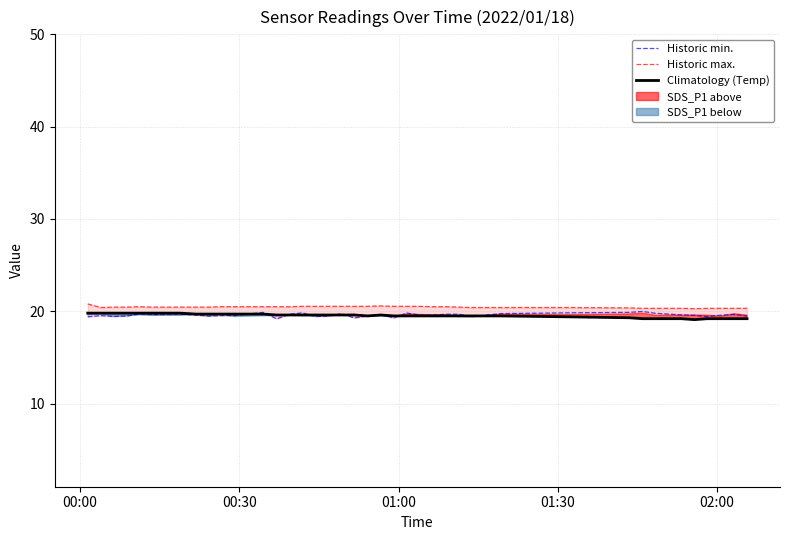

Reading right to left, transcribe all the data shown in this chart.

Historic min.: 19.5	19.7	19.6	19.4	19.6	19.6	19.8	20.0	19.9	19.8	19.8	19.4	19.7	19.7	19.6	19.6	19.8	19.3	19.6	19.5	19.3	19.7	19.5	19.4	19.8	19.7	19.2	19.9	19.5	19.5	19.5	19.6	19.7	19.7	19.6	19.7	19.5	19.4	19.5	19.4
Historic max.: 20.3	20.3	20.3	20.3	20.3	20.3	20.3	20.3	20.4	20.4	20.4	20.4	20.5	20.5	20.5	20.5	20.5	20.5	20.6	20.5	20.5	20.5	20.5	20.5	20.5	20.5	20.5	20.5	20.5	20.5	20.5	20.5	20.5	20.5	20.5	20.5	20.5	20.5	20.4	20.8
Climatology (Temp): 19.2	19.2	19.2	19.2	19.1	19.2	19.2	19.2	19.3	19.4	19.5	19.5	19.5	19.5	19.5	19.5	19.5	19.5	19.6	19.5	19.6	19.6	19.6	19.6	19.6	19.6	19.6	19.7	19.7	19.7	19.7	19.7	19.8	19.8	19.8	19.8	19.8	19.8	19.8	19.8